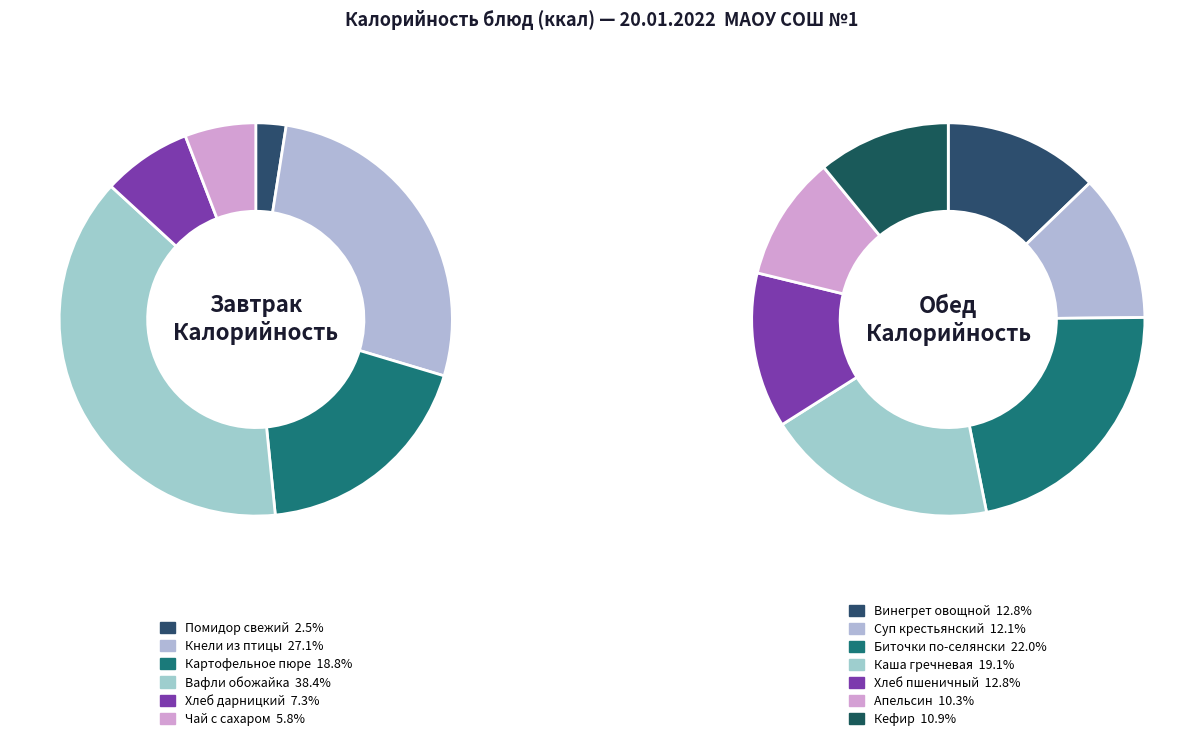

Is the sum of Картофельное пюре and Апельсин greater than half?

No